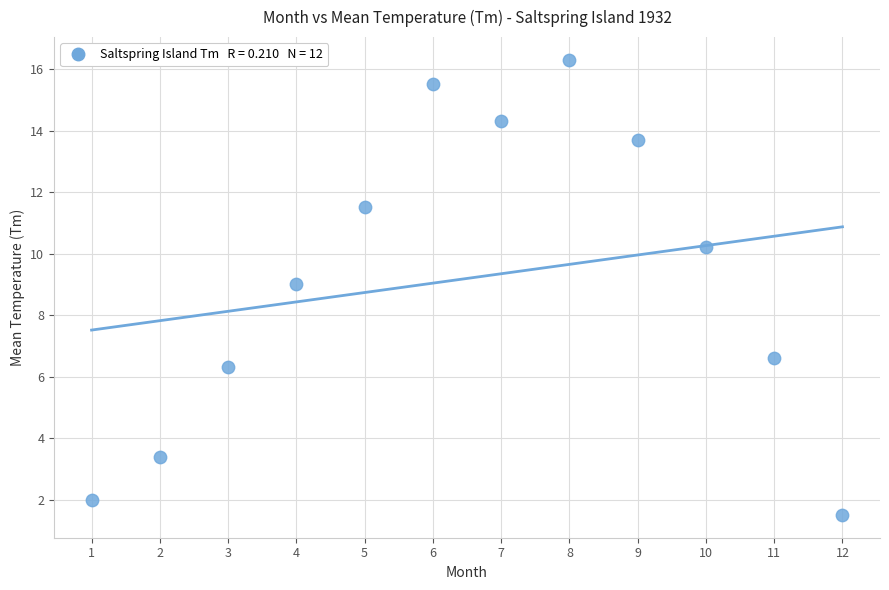

What Y value in the scatter plot is closest to 8?

9.0